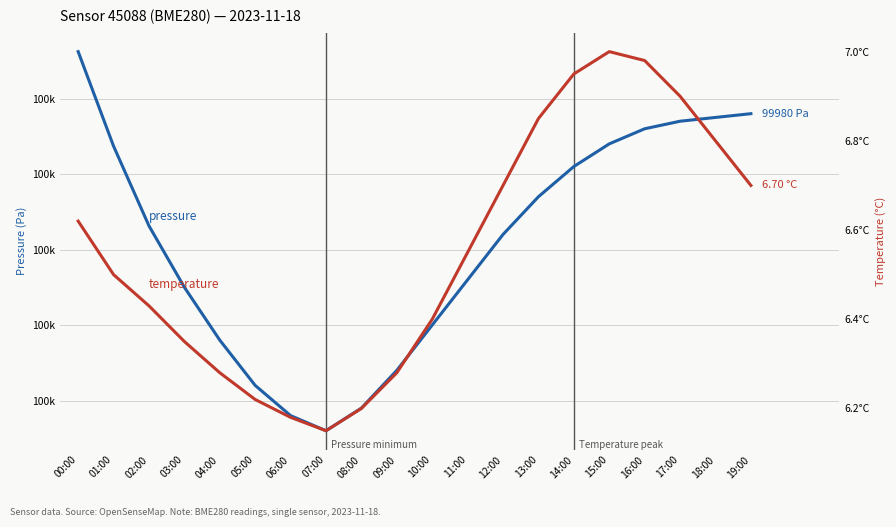

What is the smallest value displayed?

6.2